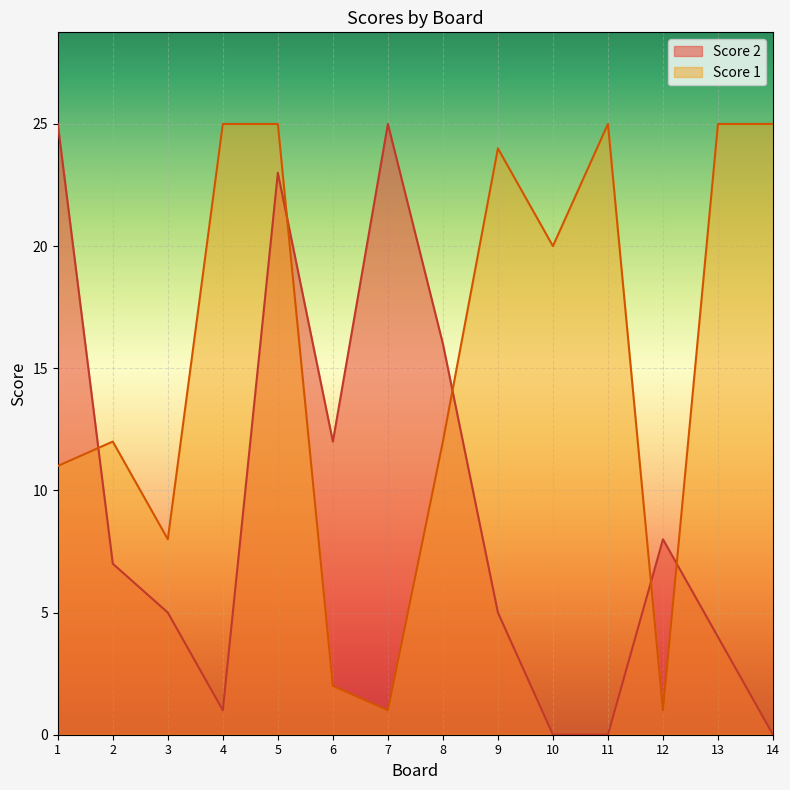

Is the value of Score 1 at 4 greater than the value of Score 2 at 2?

Yes